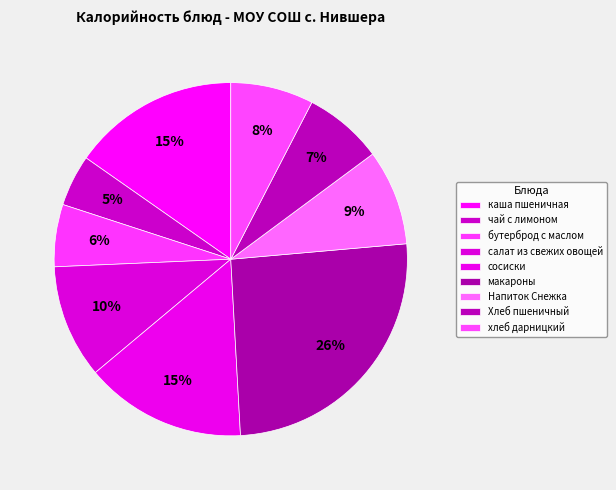

Which category has the biggest portion of the pie?

макароны